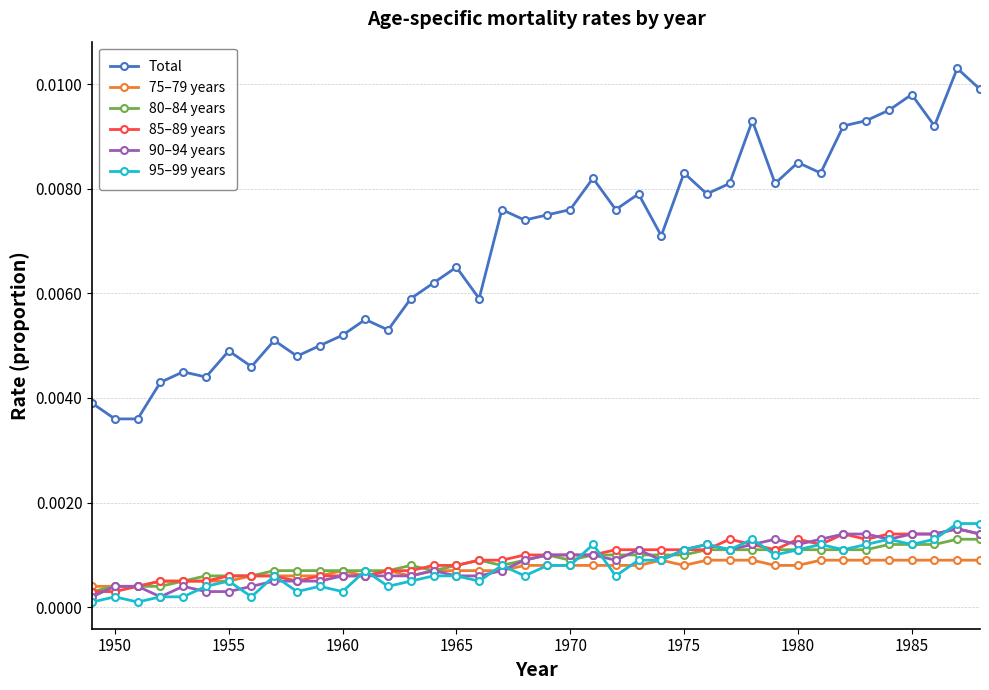

Which series has the largest total across all categories?

Total